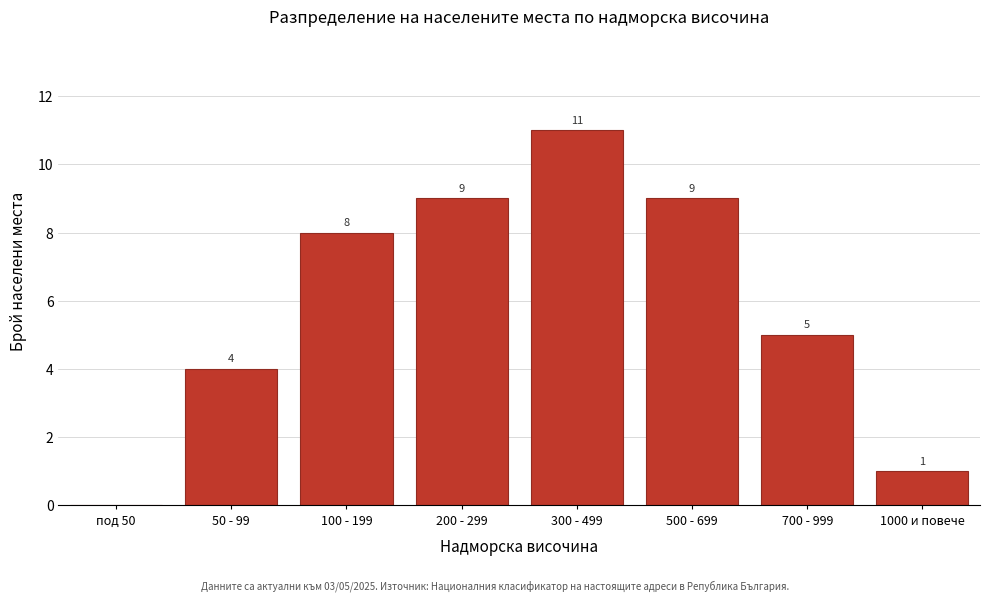

Reading left to right, what are all the values shown in this chart?

под 50=0	50 - 99=4	100 - 199=8	200 - 299=9	300 - 499=11	500 - 699=9	700 - 999=5	1000 и повече=1